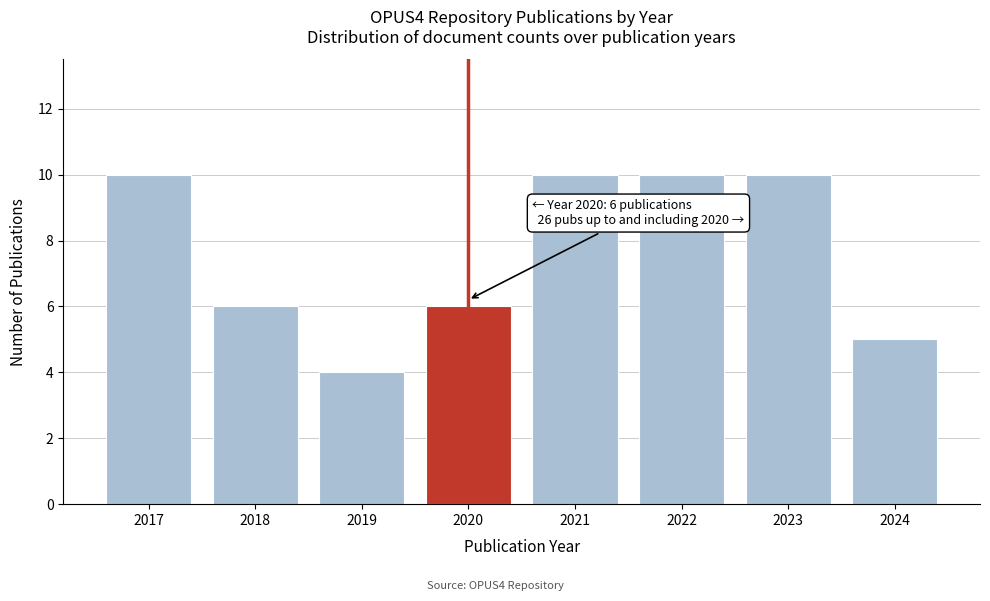

Reading left to right, extract all data points from this chart.

10	6	4	6	10	10	10	5